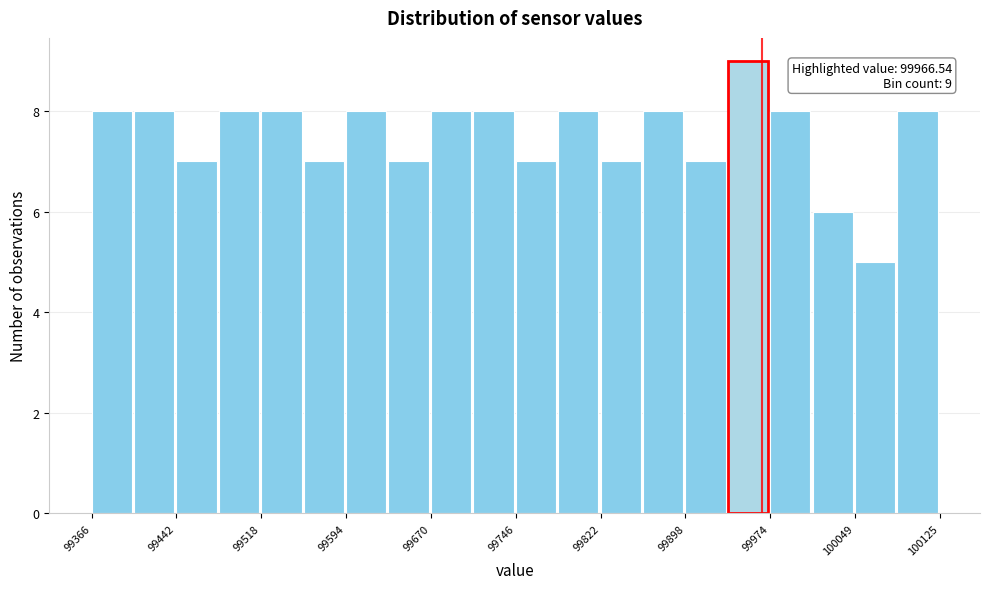

Around what value on the x-axis is the tallest bar? Give the approximate position of its centre, as read against the axis.

99950